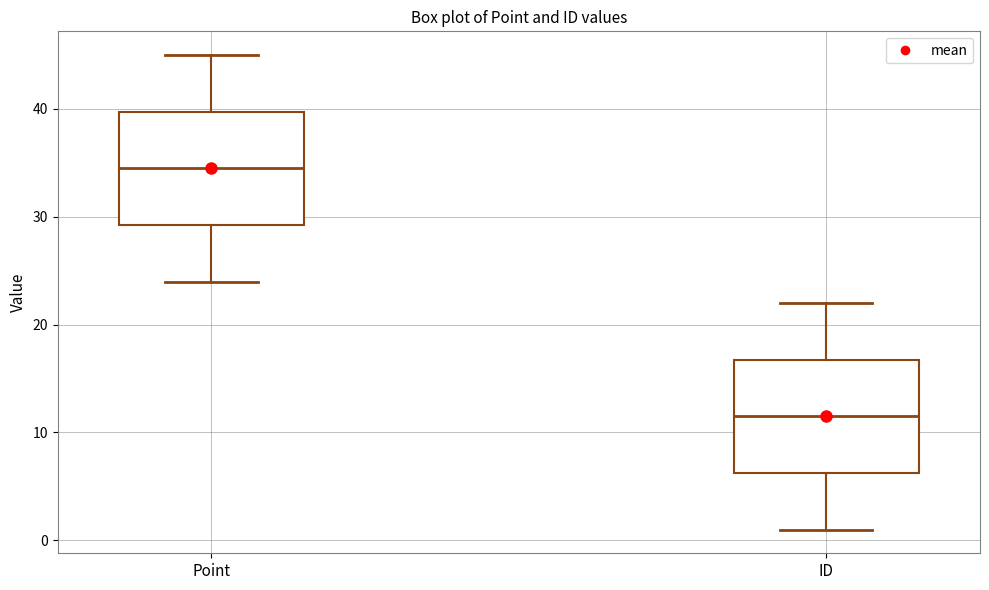

Where does the upper whisker of the box for ID end on the y-axis? The values are not printed on the chart, so give them approximately, as read against the axis.

22